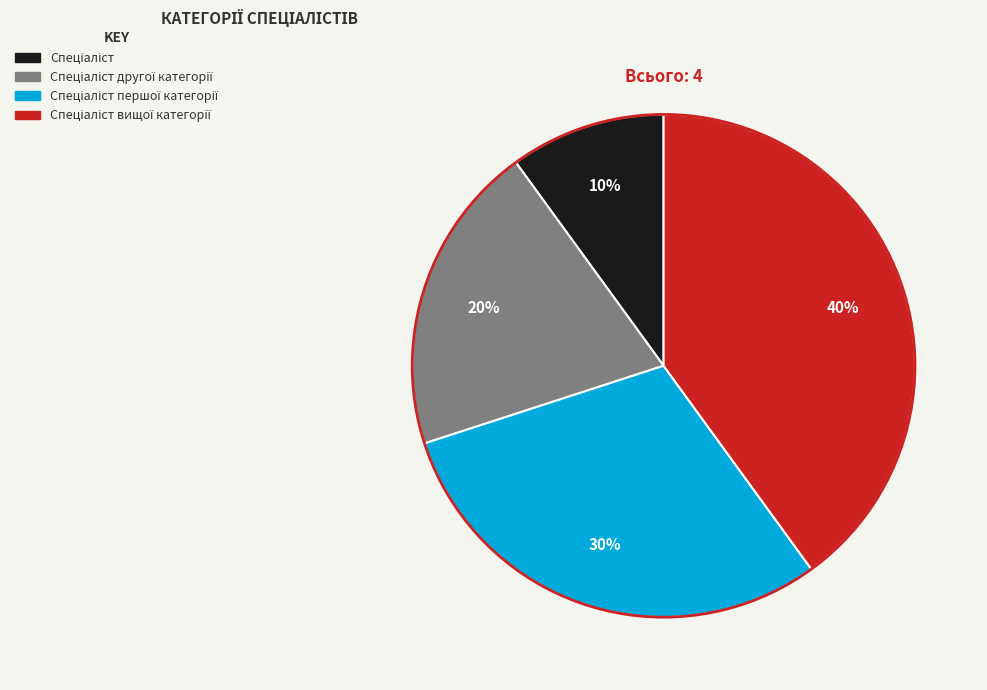

To the nearest percent, what is the average slice percentage?

25%